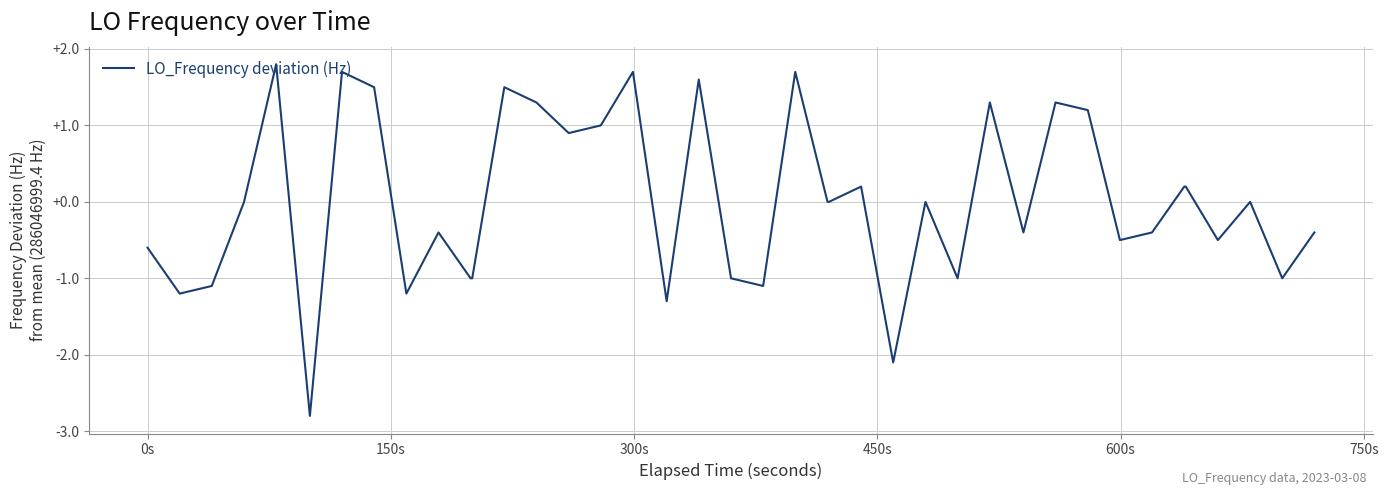

What is the greatest value displayed?

1.8